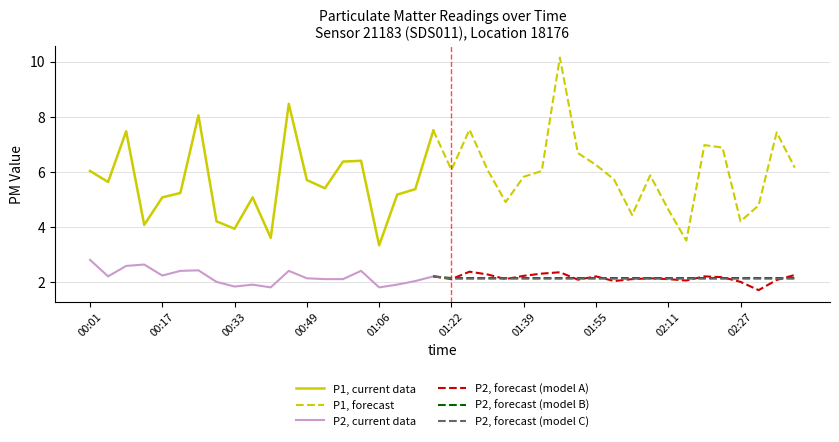

Reading right to left, what are all the values shown in this chart?

P1: 6.2	7.4	4.8	4.2	6.9	7.0	3.5	4.6	5.9	4.4	5.7	6.2	6.7	10.2	6.0	5.8	4.9	6.1	7.5	6.1	7.5	5.4	5.2	3.3	6.4	6.4	5.4	5.7	8.5	3.6	5.1	3.9	4.2	8.1	5.2	5.1	4.1	7.5	5.6	6.0
P2: 2.2	2.1	1.7	2.0	2.2	2.2	2.0	2.1	2.1	2.1	2.0	2.2	2.1	2.4	2.3	2.2	2.1	2.3	2.4	2.1	2.2	2.0	1.9	1.8	2.4	2.1	2.1	2.1	2.4	1.8	1.9	1.8	2.0	2.4	2.4	2.2	2.6	2.6	2.2	2.8